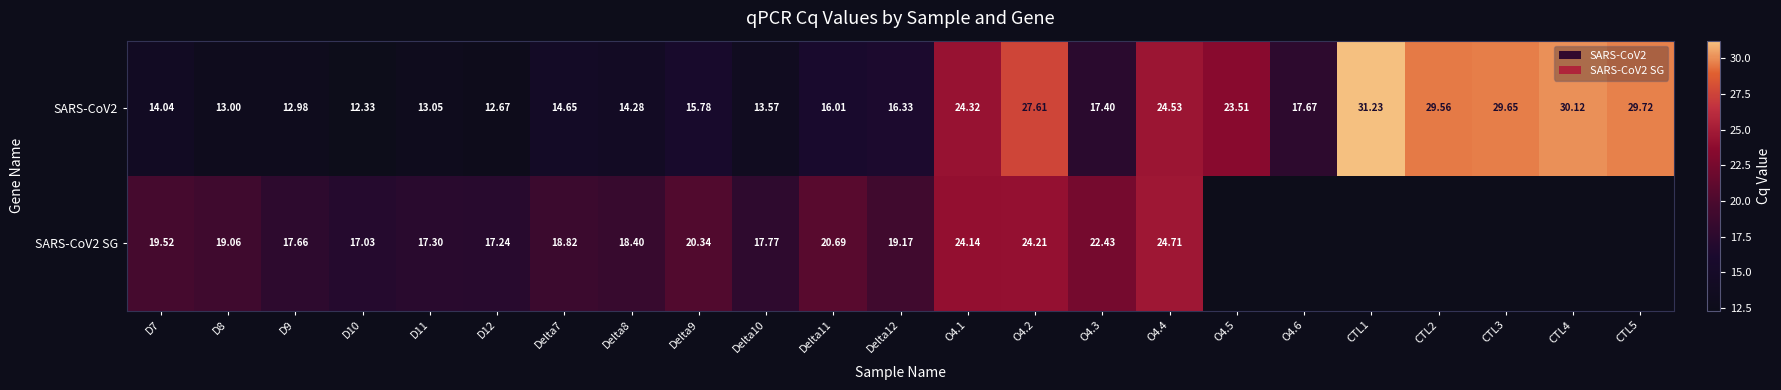

At which label does SARS-CoV2 first exceed 16?

Delta11